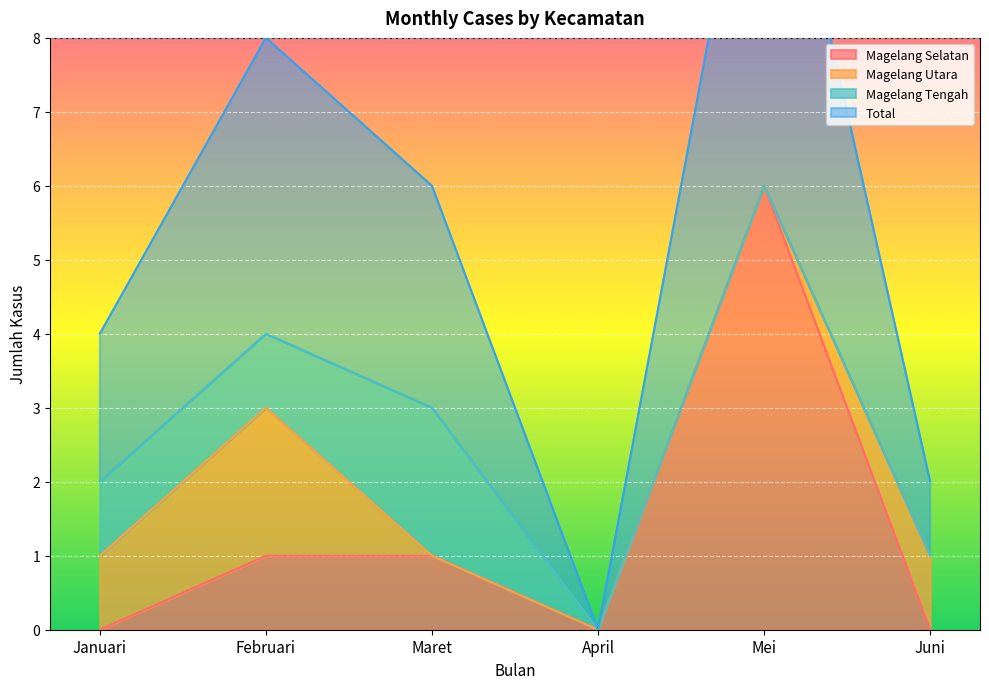

List the labels in order of Magelang Selatan value, smallest first.

Januari, April, Juni, Februari, Maret, Mei